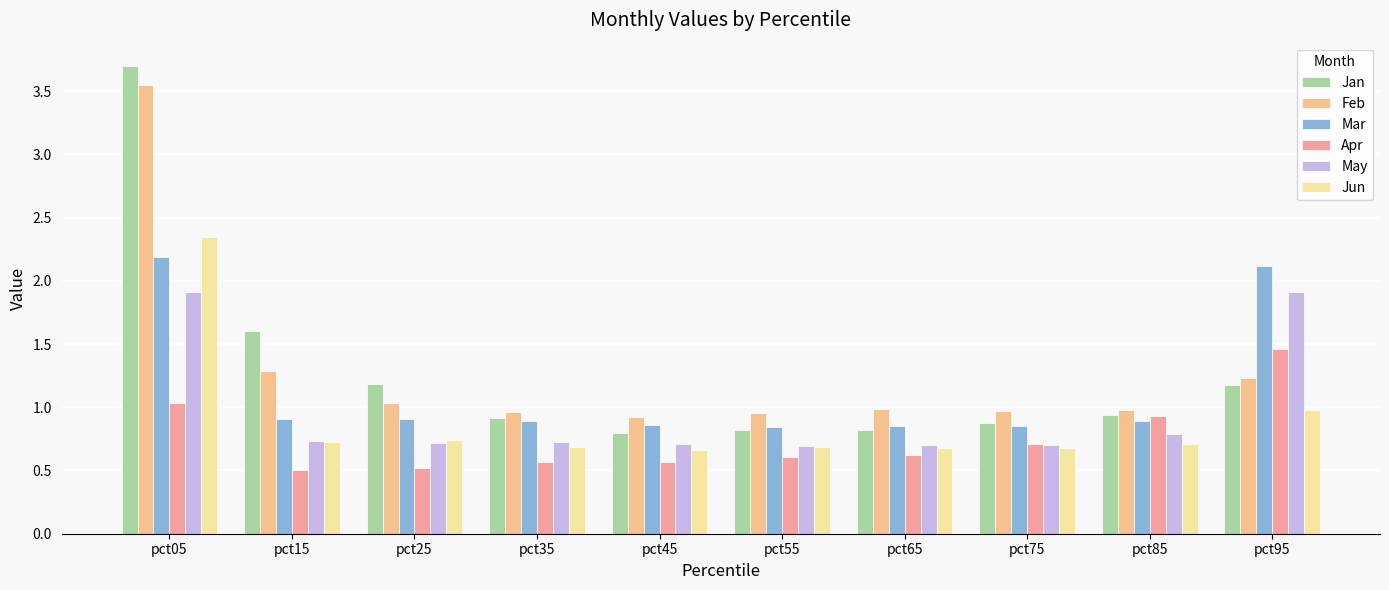

At which category is the sum across all series the highest?

pct05